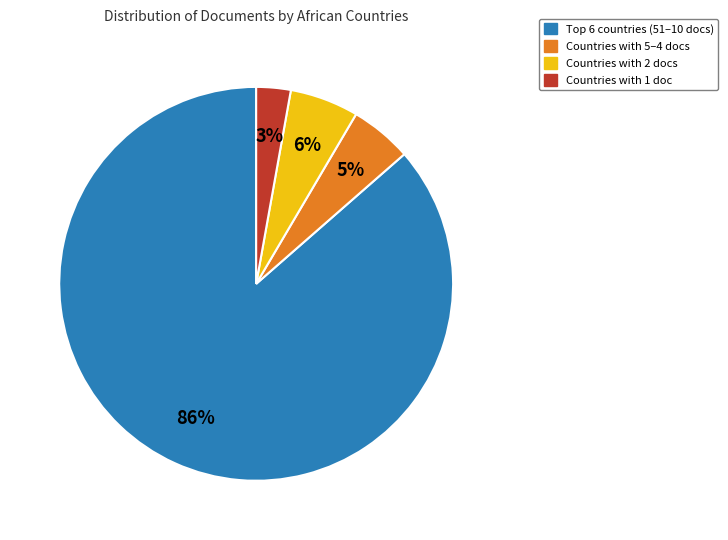

How many segments does this pie chart have?

4